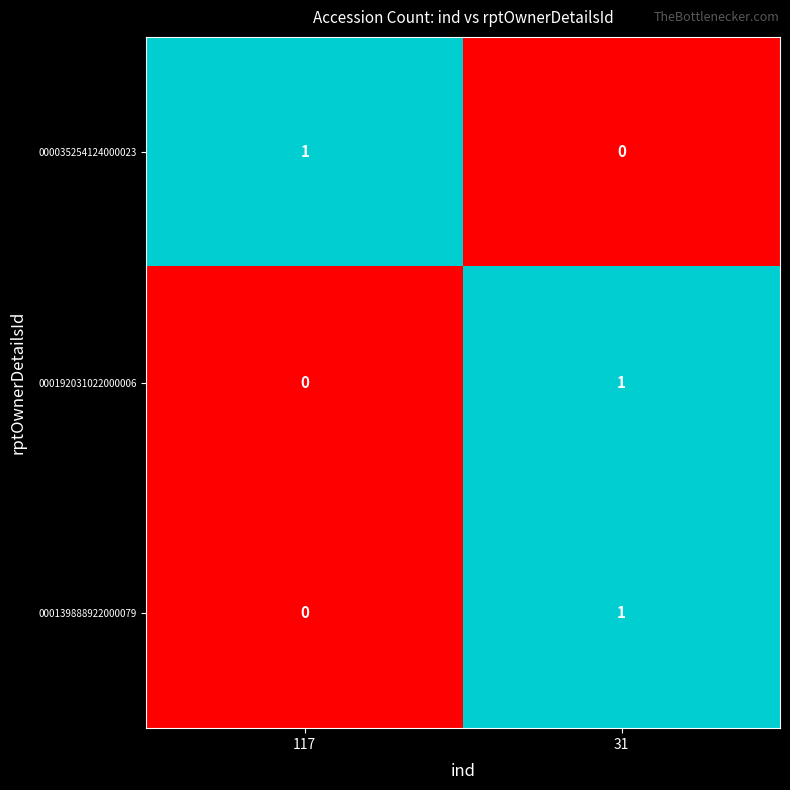

What is the total value across all series at 31?

2